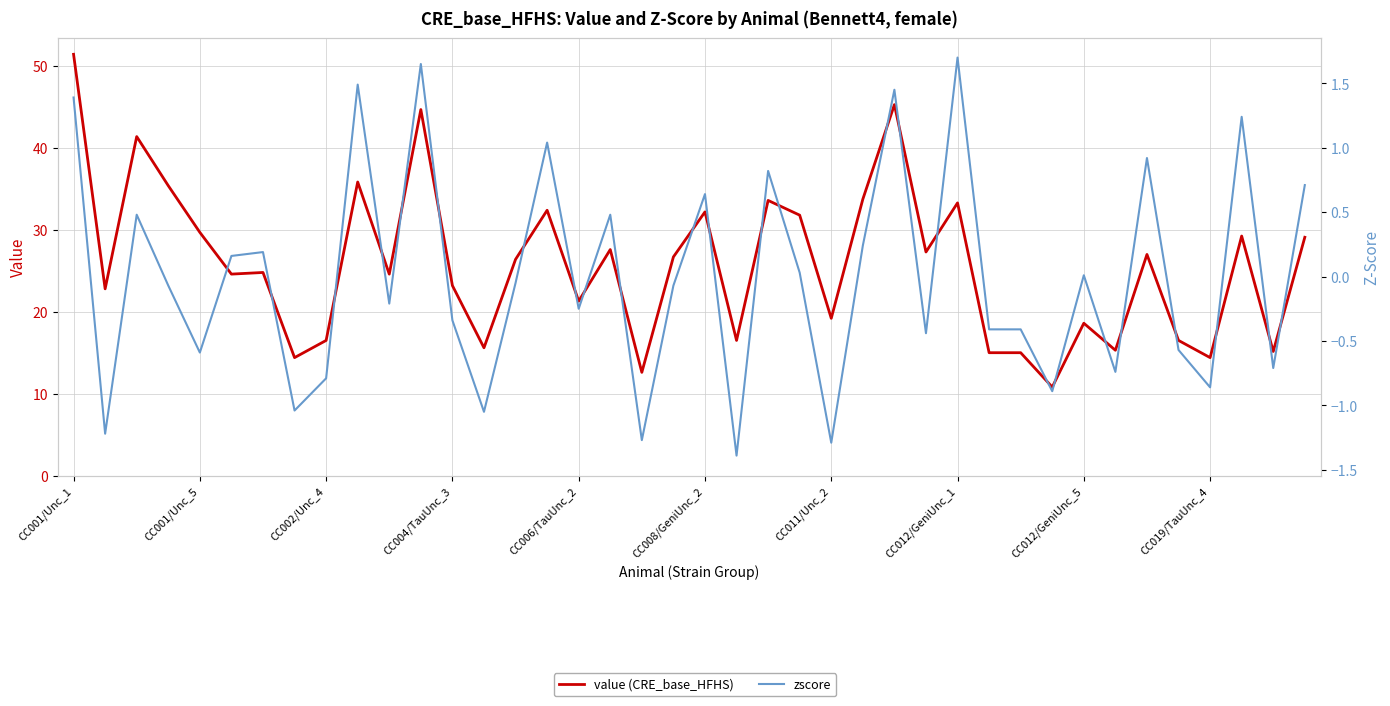

Reading right to left, extract all data points from this chart.

value (CRE_base_HFHS): 29.1	15.2	29.2	14.4	16.5	27.0	15.3	18.6	10.8	15.0	15.0	33.3	27.3	45.3	33.8	19.2	31.8	33.6	16.5	32.2	26.7	12.6	27.6	21.3	32.4	26.4	15.6	23.2	44.7	24.6	35.9	16.5	14.4	24.8	24.6	29.7	35.4	41.4	22.8	51.5
zscore: 0.7	-0.7	1.2	-0.9	-0.6	0.9	-0.7	0.0	-0.9	-0.4	-0.4	1.7	-0.4	1.4	0.2	-1.3	0.0	0.8	-1.4	0.6	-0.1	-1.3	0.5	-0.2	1.0	-0.1	-1.1	-0.3	1.6	-0.2	1.5	-0.8	-1.0	0.2	0.2	-0.6	-0.1	0.5	-1.2	1.4